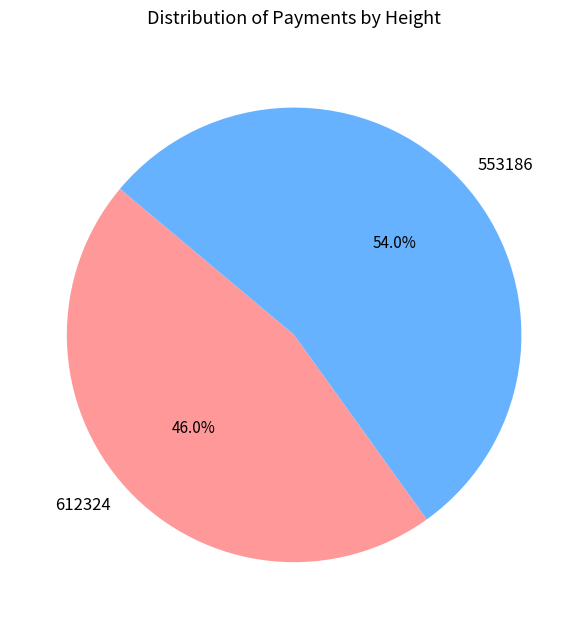

To the nearest percent, what portion does 612324 represent?

46%